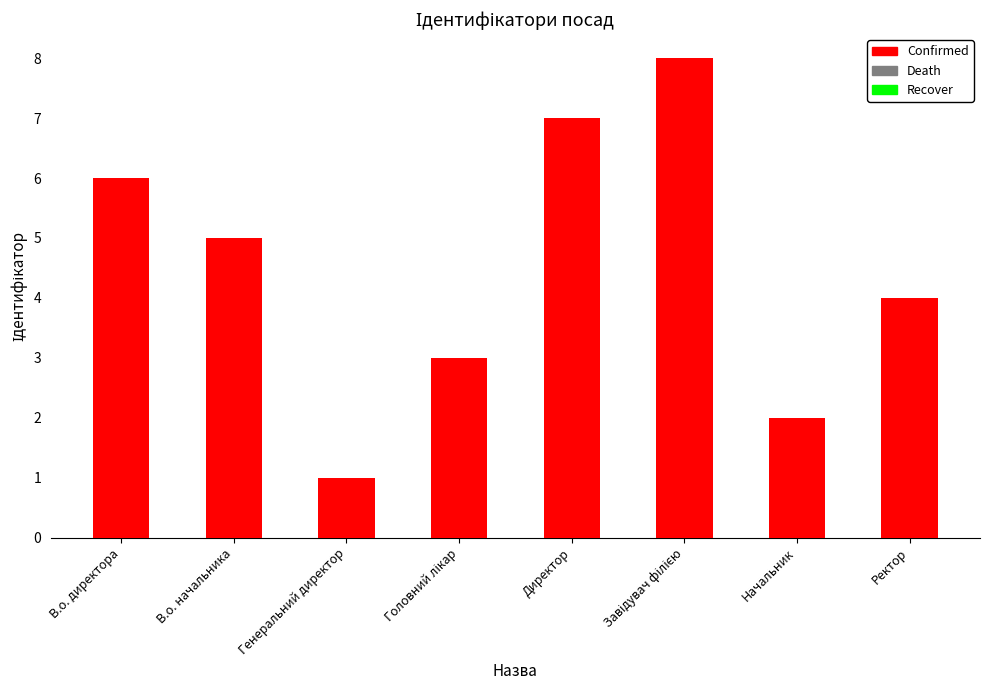

Reading left to right, what are all the values shown in this chart?

6	5	1	3	7	8	2	4